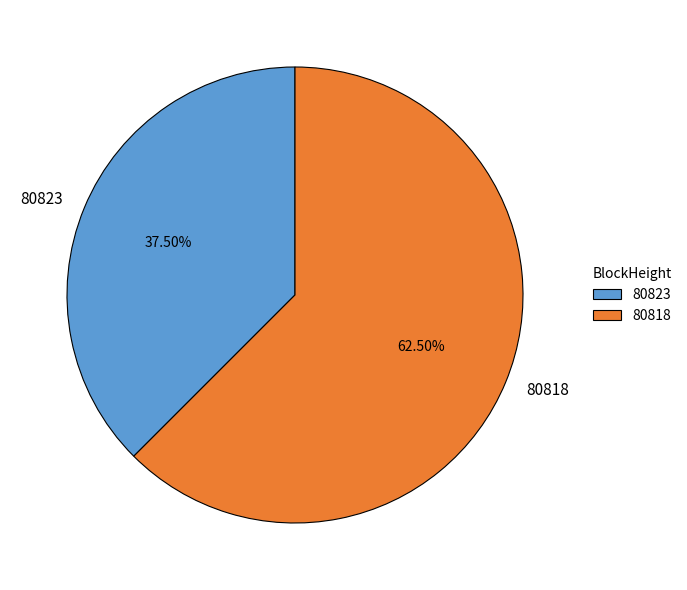

Does 80823 represent more than half of the total?

No